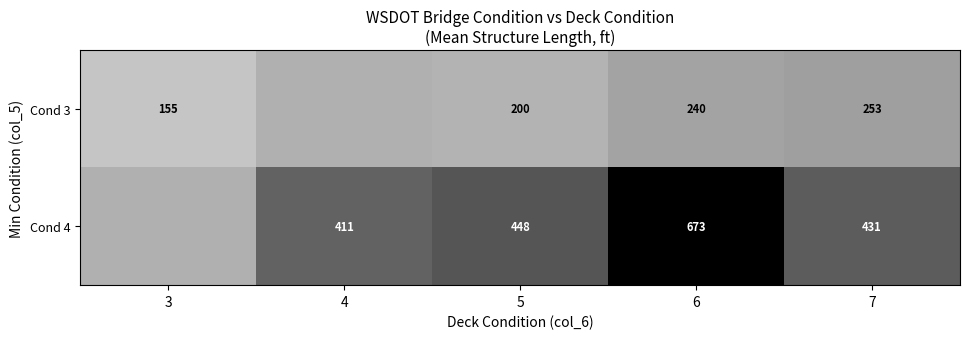

Is the value of Cond 3 at 7 greater than the value of Cond 4 at 4?

No